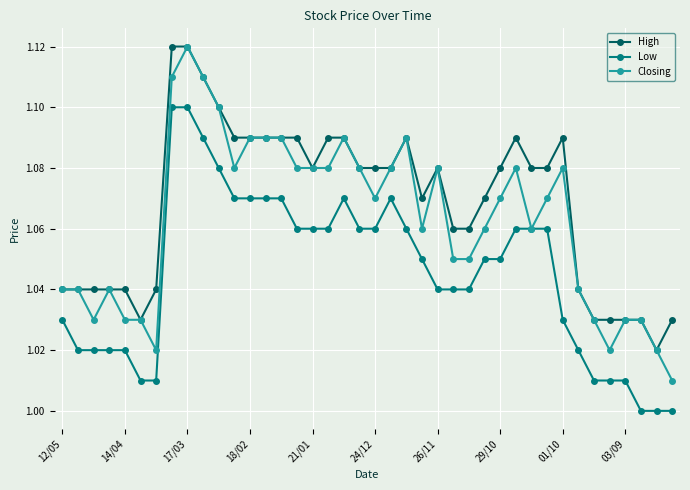

Which series has the largest total across all categories?

High